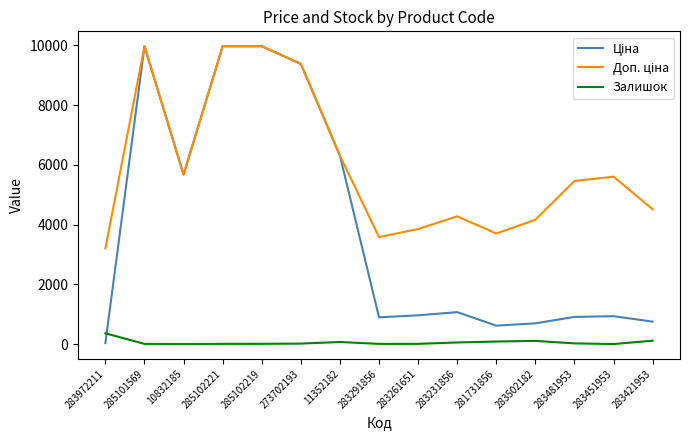

At which label does Залишок reach its peak?

283972211